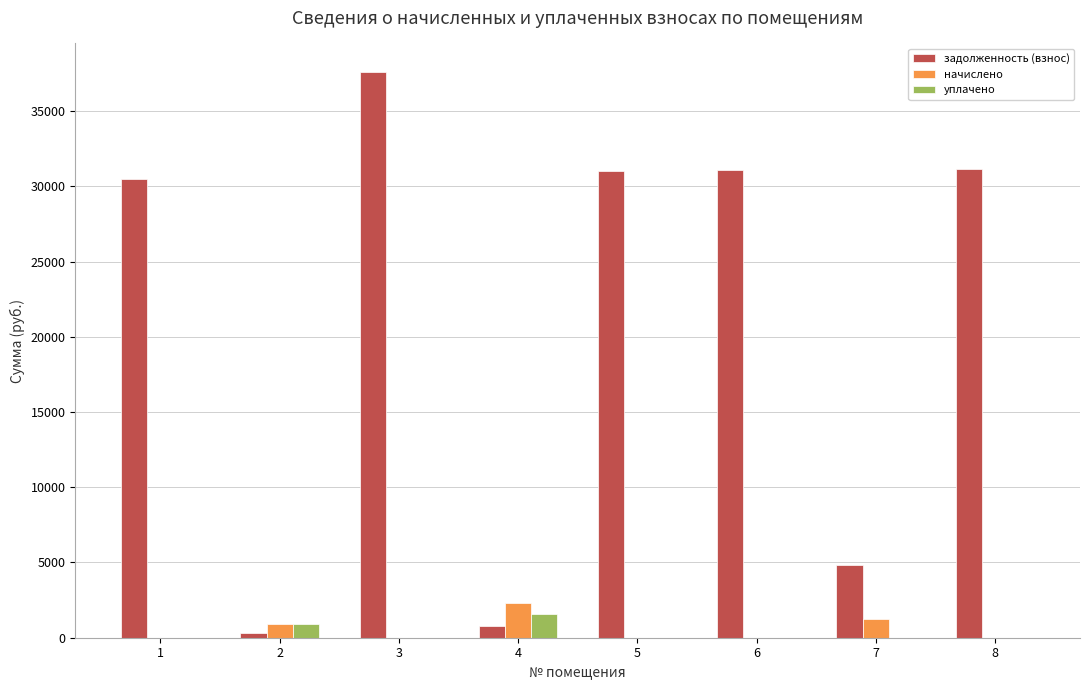

The value of задолженность (взнос) at 1 is 8069.8. True or false?

False